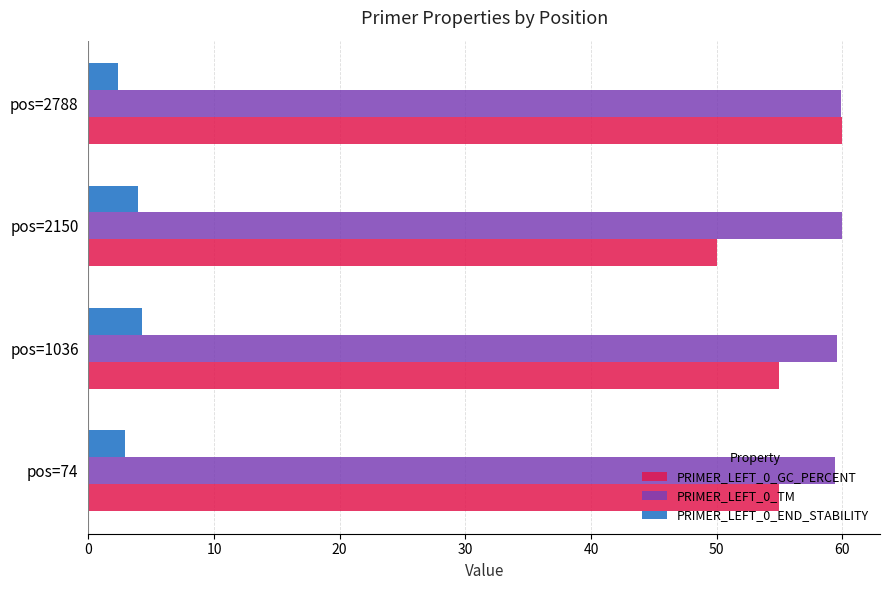

What is the maximum value for PRIMER_LEFT_0_GC_PERCENT?

60.0